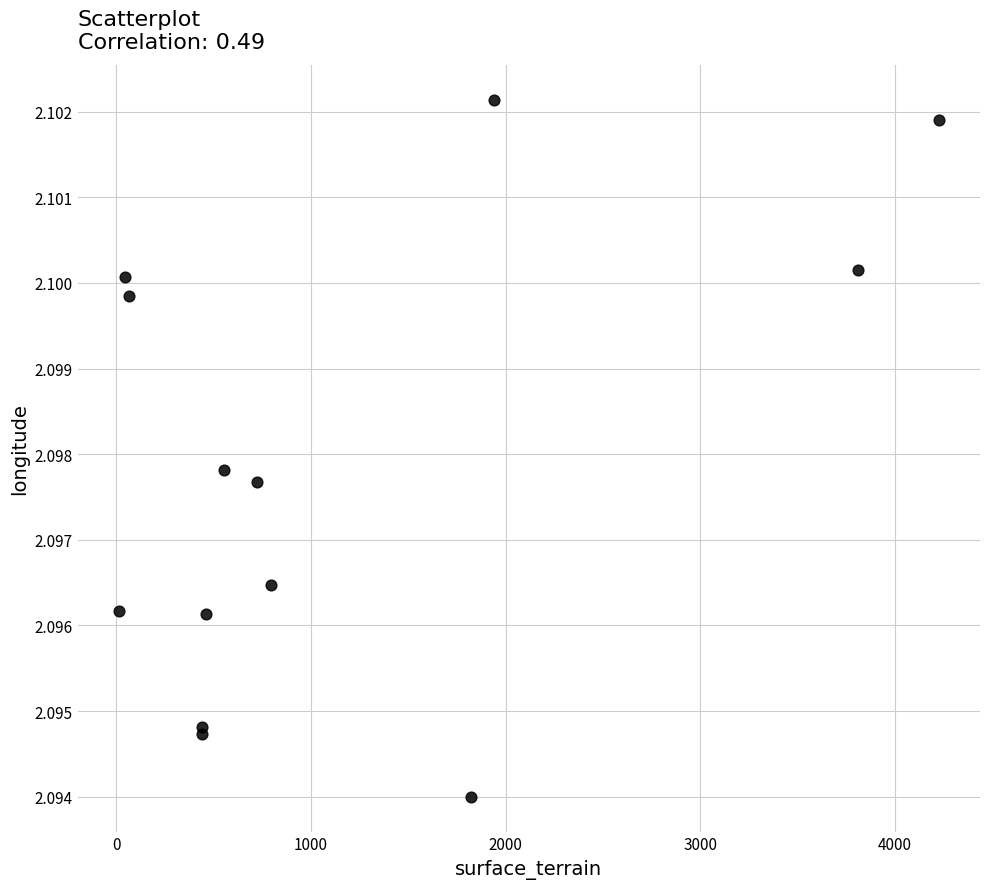

What is the range of X values (max minus min)?

4213.0